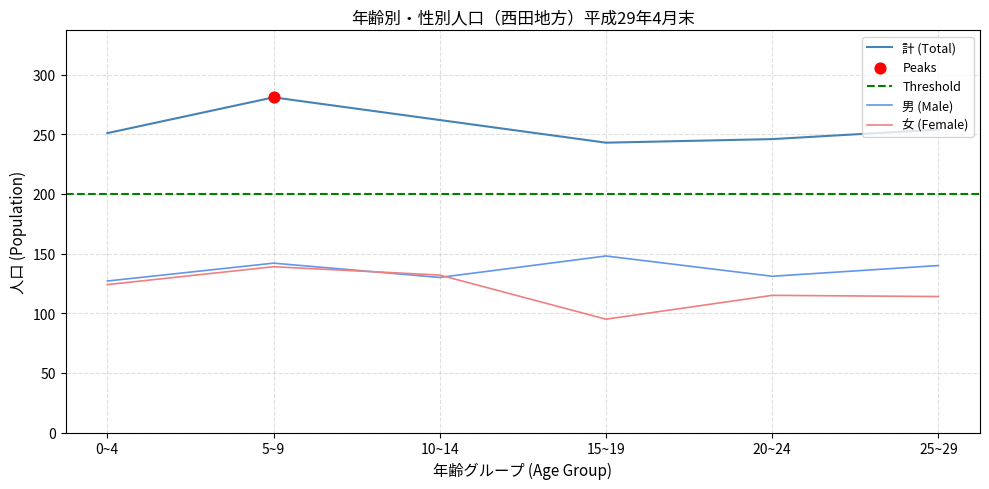

What is the total value across all series at 5~9?

562